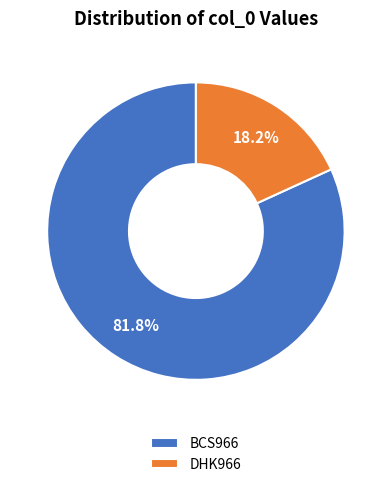

Rank the categories by value from highest to lowest.

BCS966, DHK966